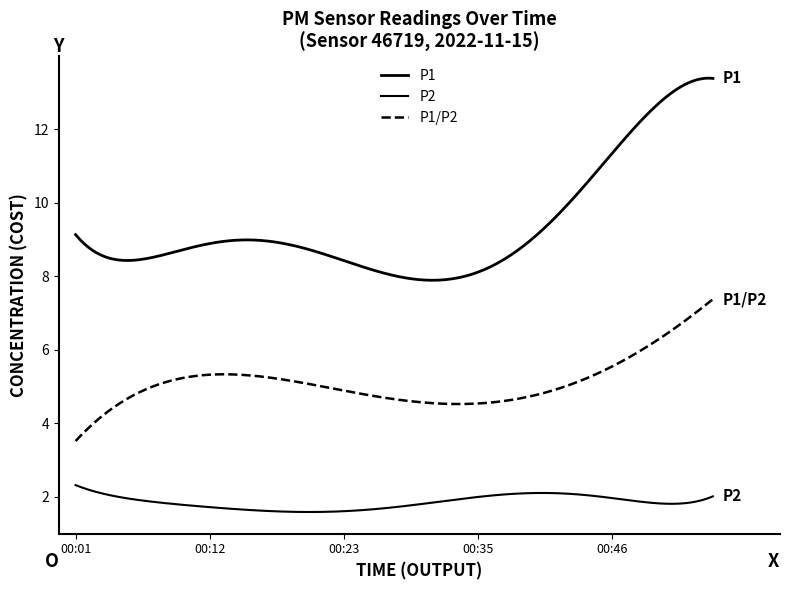

Does the chart display data point markers on the line(s)?

No